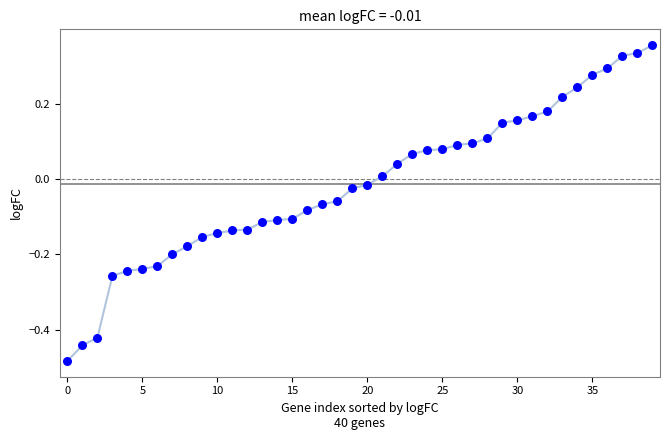

What is the range of Y values (max minus min)?

0.8